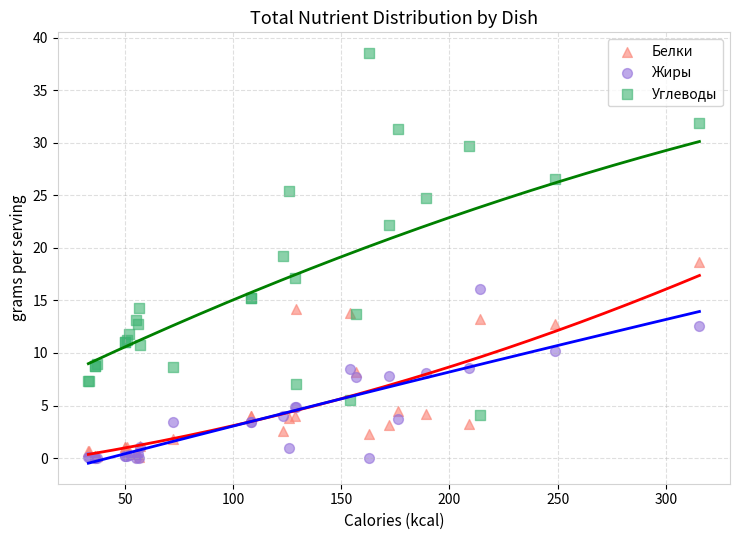

In the Углеводы series, what Y value is closest to 21?

22.2